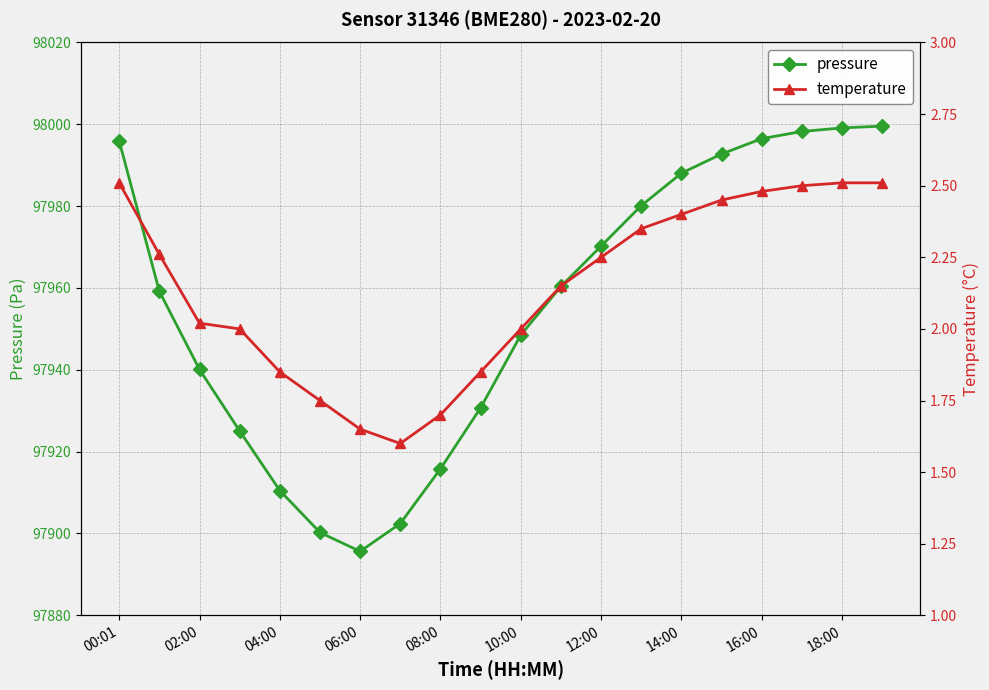

How many distinct data groups are displayed?

2